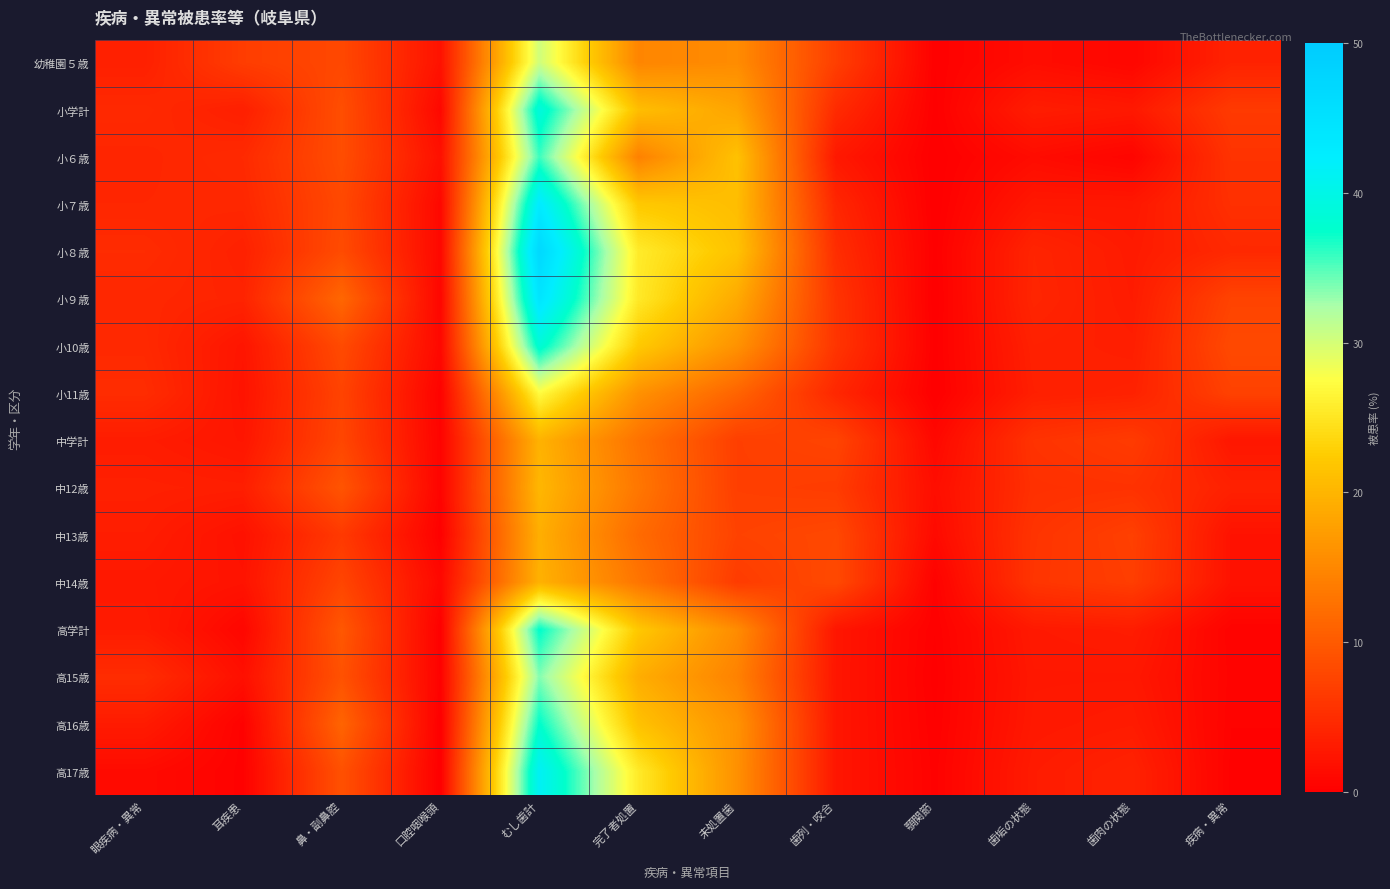

What is the difference between the highest and lowest values at 眼疾病・異常?

3.7